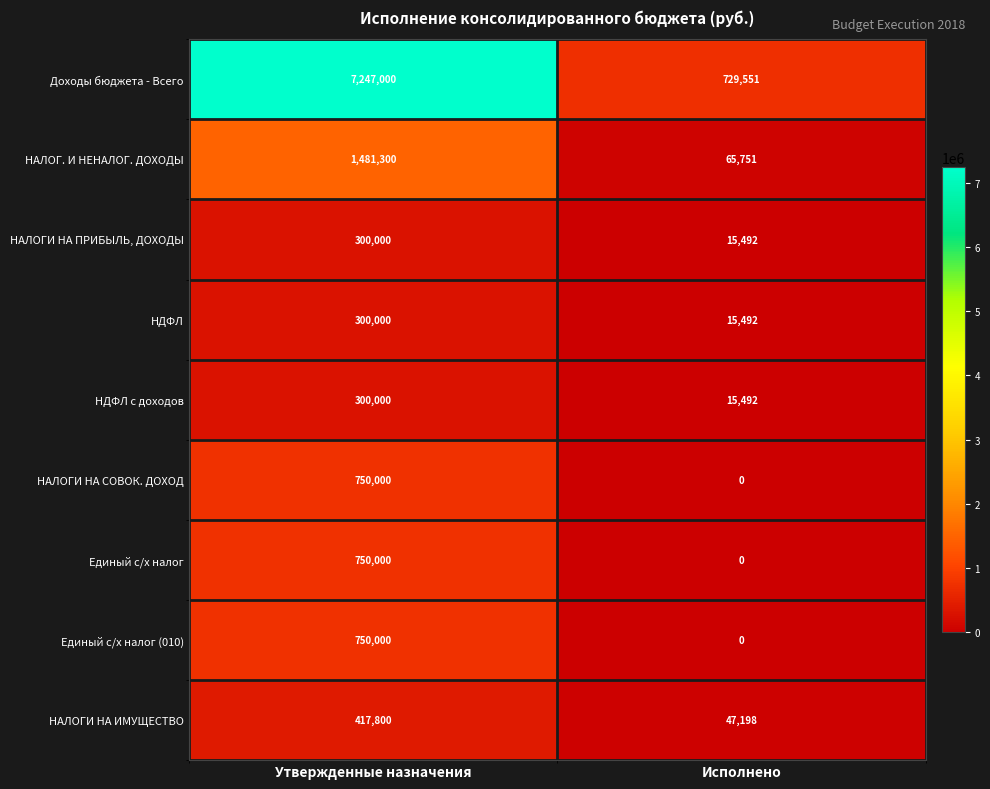

Where is Доходы бюджета - Всего nearest to the value 3988275?

Исполнено